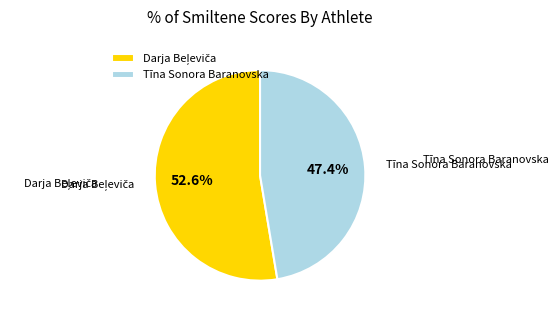

Which slice is the smallest?

Tīna Sonora Baranovska